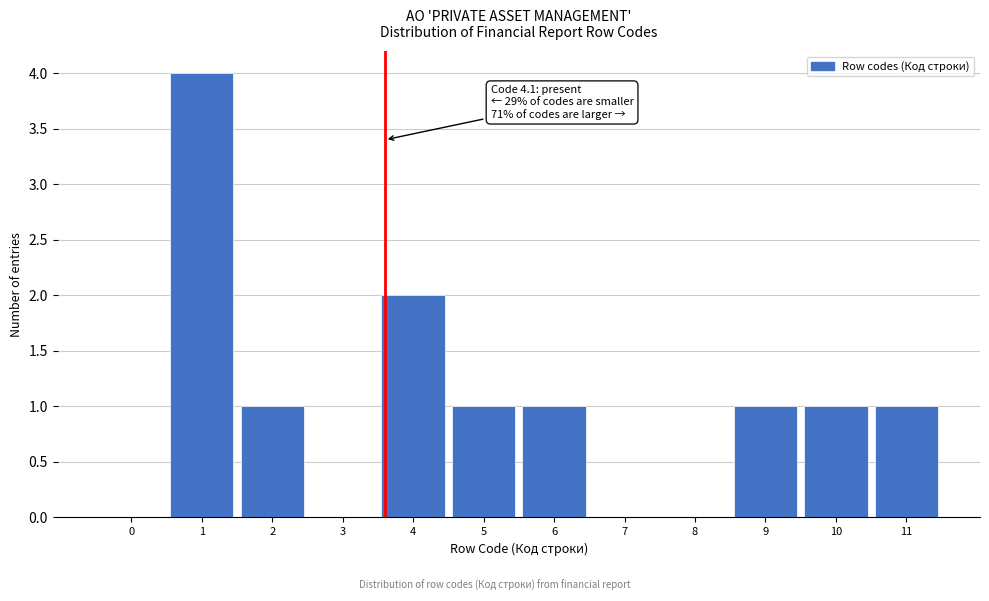

Reading left to right, extract all data points from this chart.

0=0	1=4	2=1	3=0	4=2	5=1	6=1	7=0	8=0	9=1	10=1	11=1